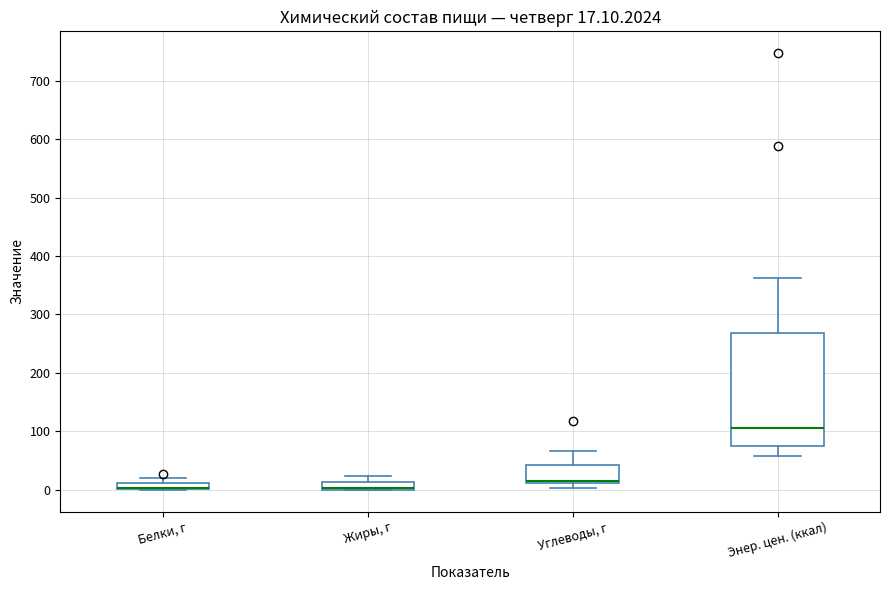

Comparing the boxes themselves (not the whiskers), which one is the tallest?

Энер. цен. (ккал)